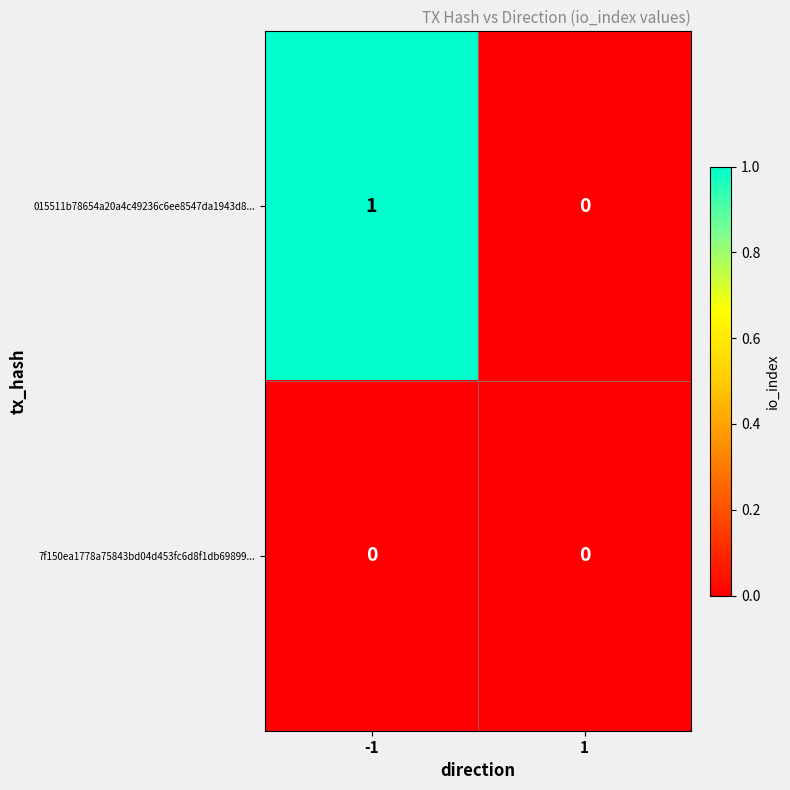

Is it true that 7f150ea1778a75843bd04d453fc6d8f1db69899... equals 0 at -1?

True